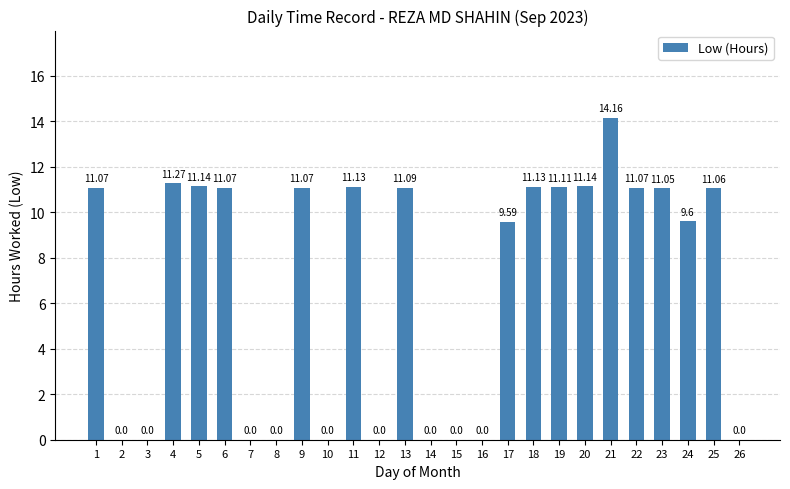

What is the average value?

6.8